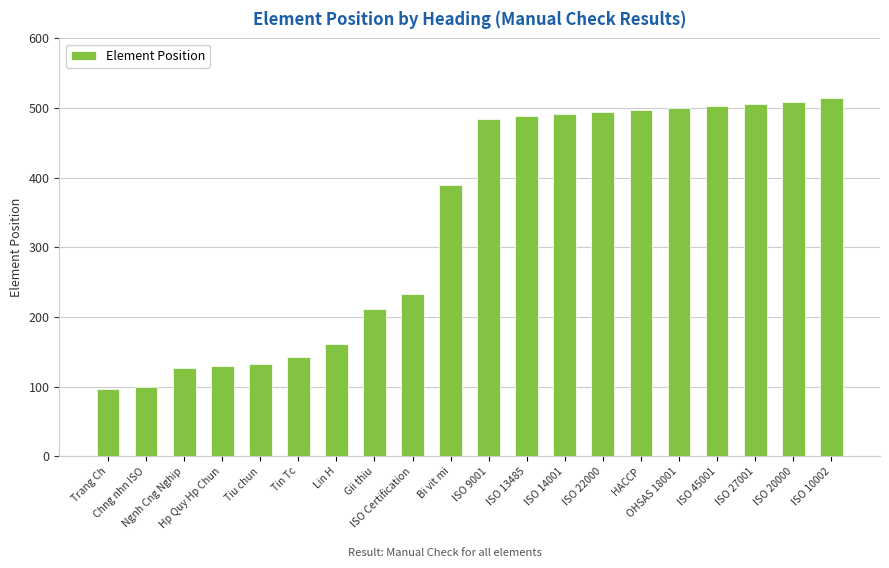

The value at ISO 27001 is 688. True or false?

False